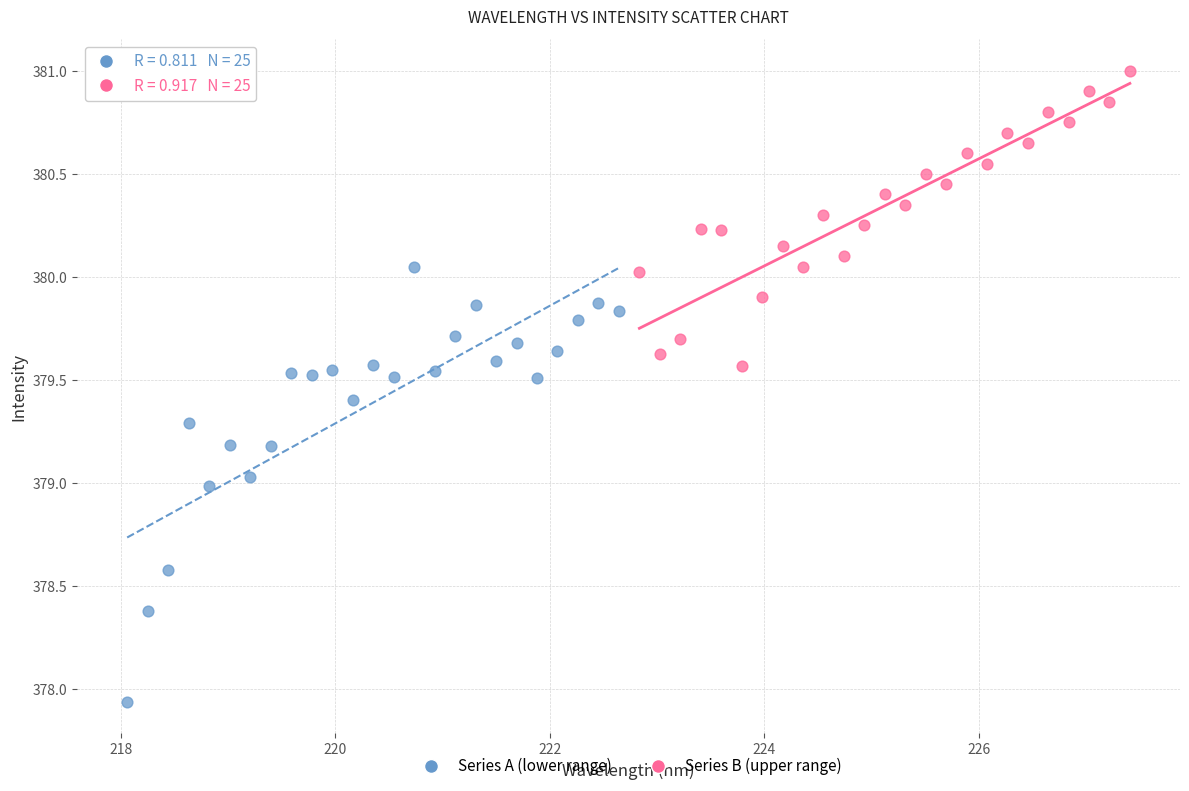

Which series reaches the maximum Y coordinate?

Series B (upper range)